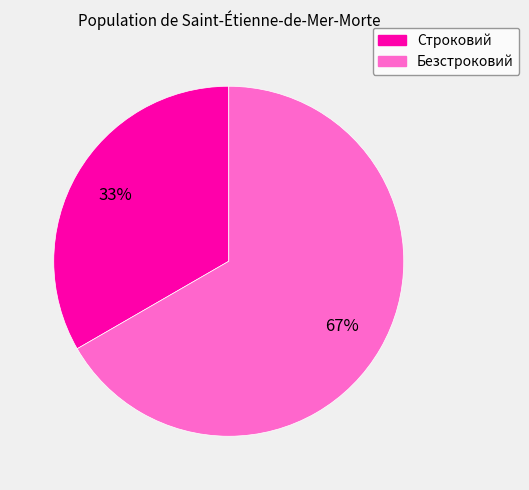

Is it true that Безстроковий is 67% of the pie?

True